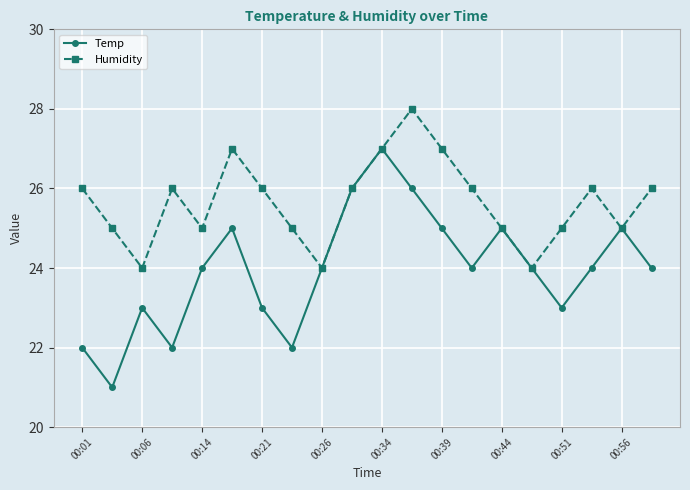

Rank the series by their average value, from highest to lowest.

Humidity, Temp